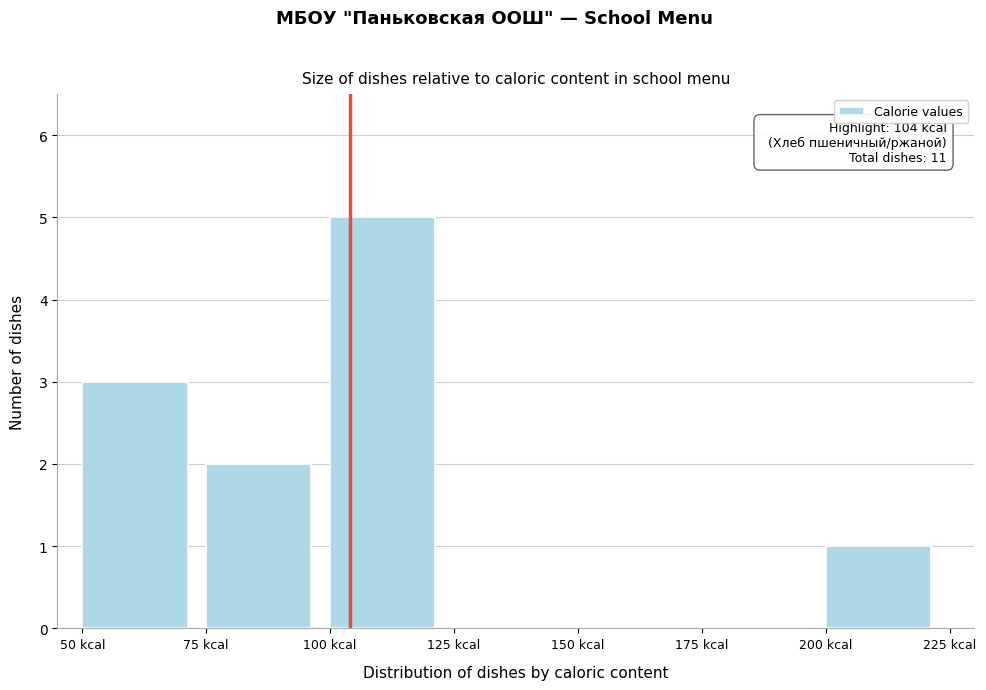

Over which range of the x-axis is the bar tallest?

100 to 125